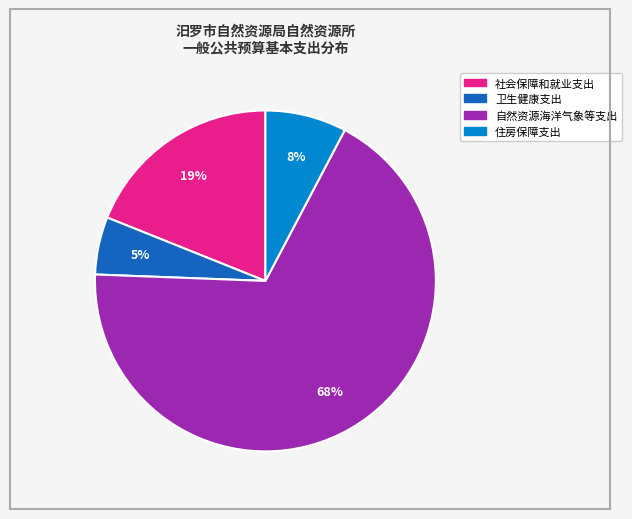

Which has a higher value, 卫生健康支出 or 自然资源海洋气象等支出?

自然资源海洋气象等支出